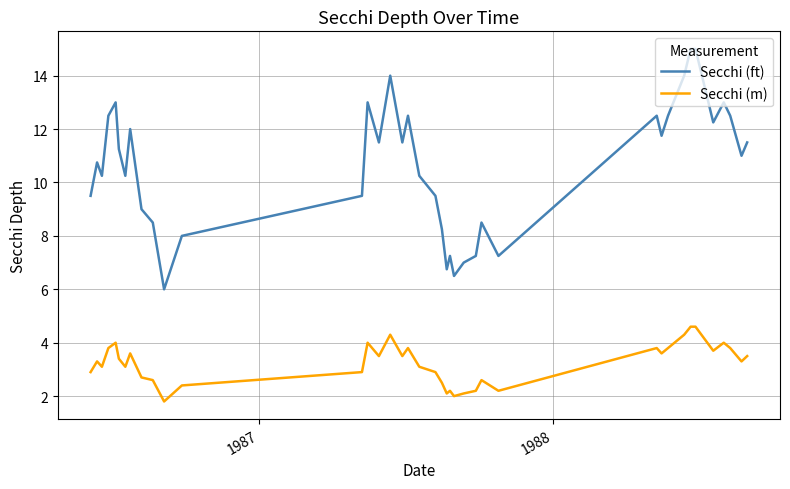

What is the minimum value for Secchi (m)?

1.8